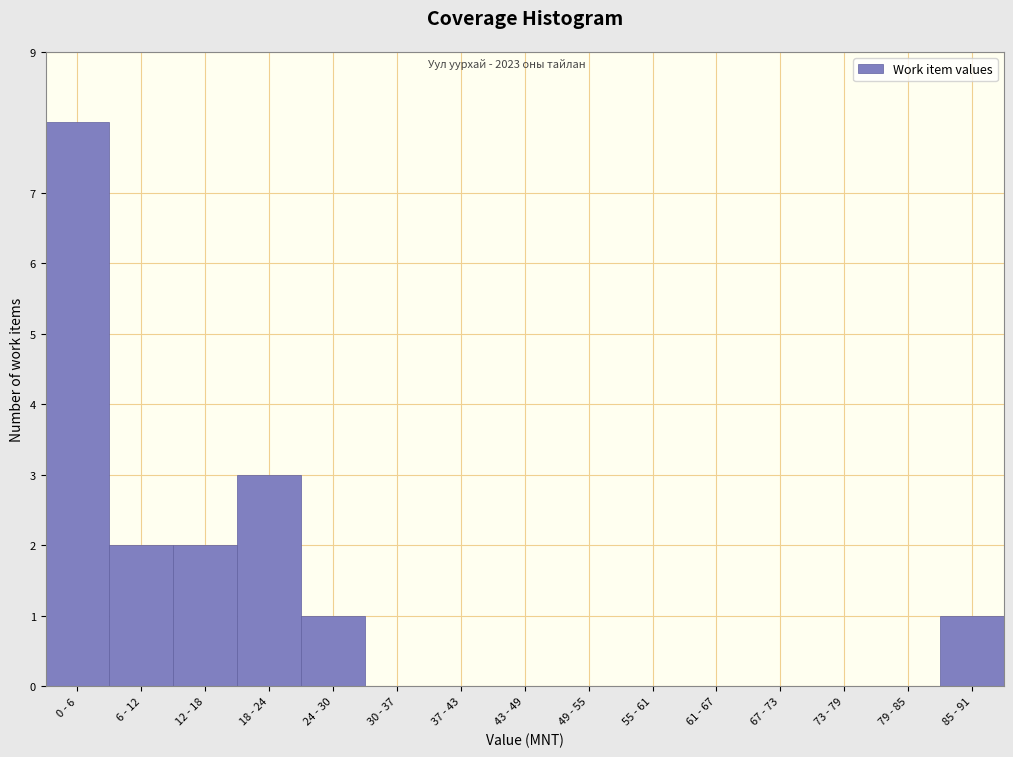

Reading left to right, what are all the values shown in this chart?

0 - 6=8	6 - 12=2	12 - 18=2	18 - 24=3	24 - 30=1	30 - 37=0	37 - 43=0	43 - 49=0	49 - 55=0	55 - 61=0	61 - 67=0	67 - 73=0	73 - 79=0	79 - 85=0	85 - 91=1